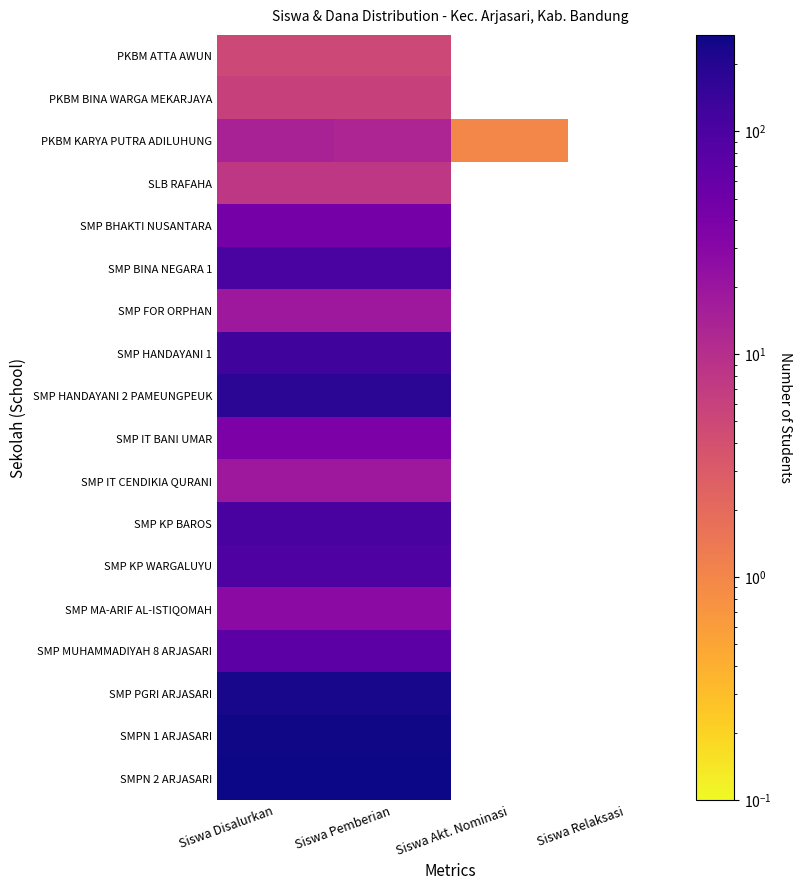

Is it true that SLB RAFAHA equals 8.0 at Siswa Pemberian?

True